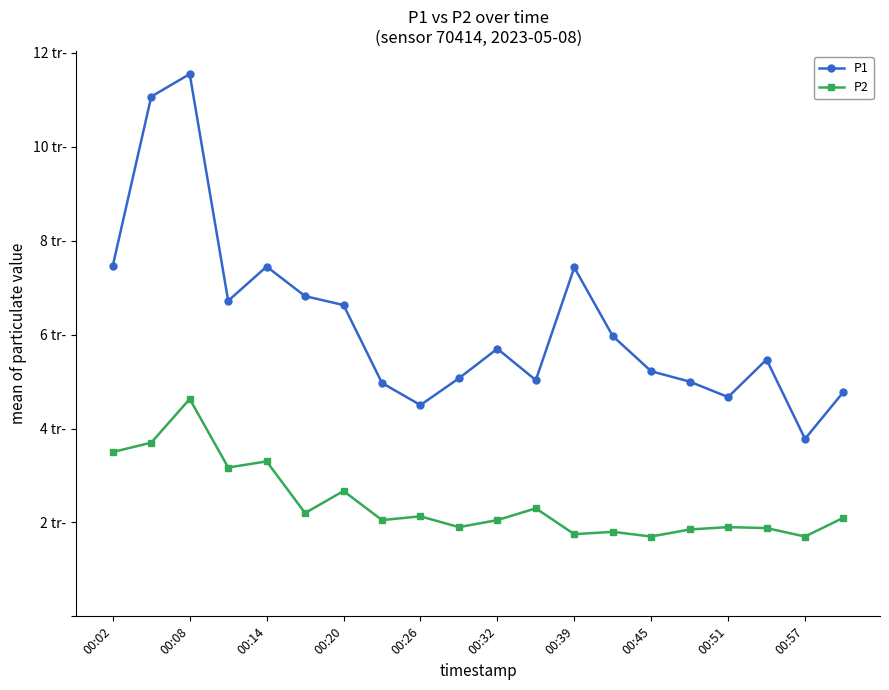

What are all the series names shown in the legend?

P1, P2